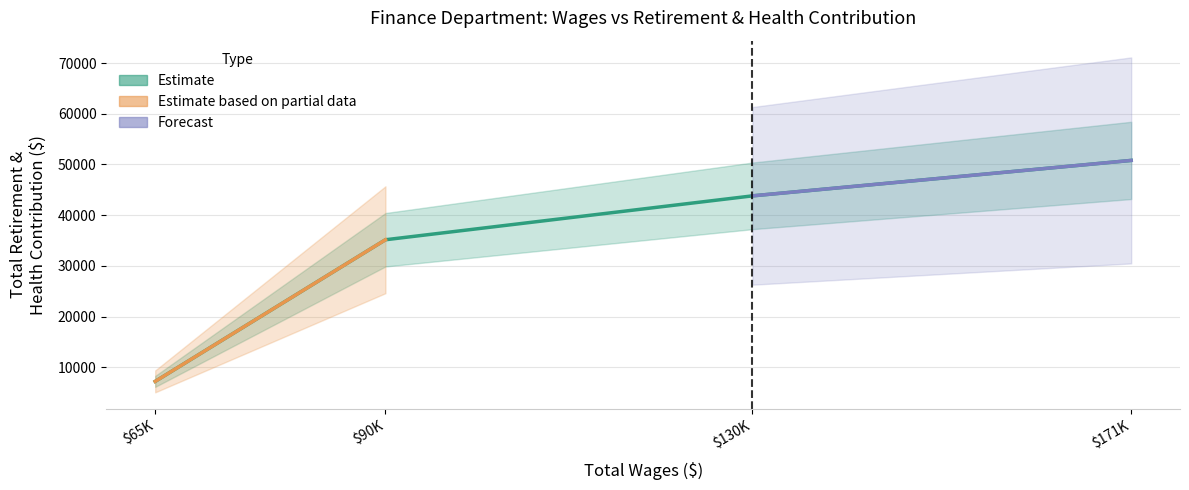

Count the values in the range 35149 to 50799.

3